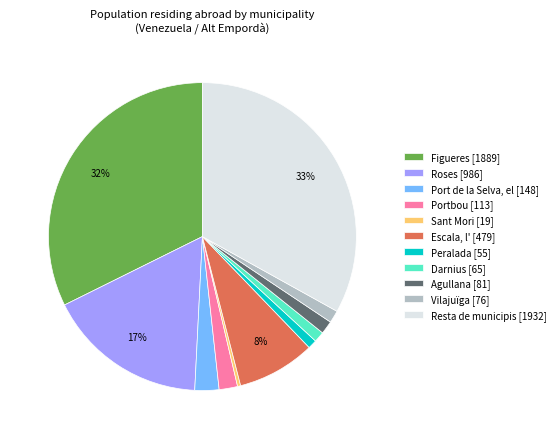

Which category has the biggest portion of the pie?

Resta de municipis